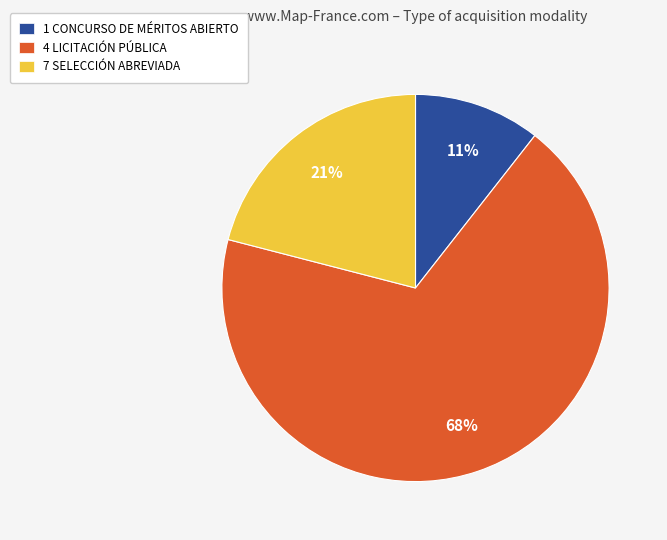

To the nearest percent, what percentage of the pie is 1 CONCURSO DE MÉRITOS ABIERTO?

11%